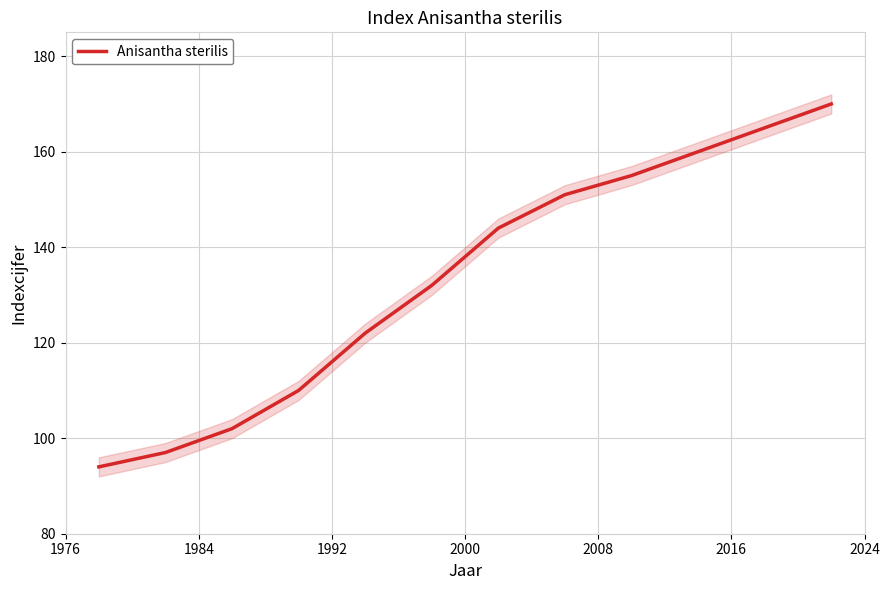

Is it true that the value at 1976 is 148?

False